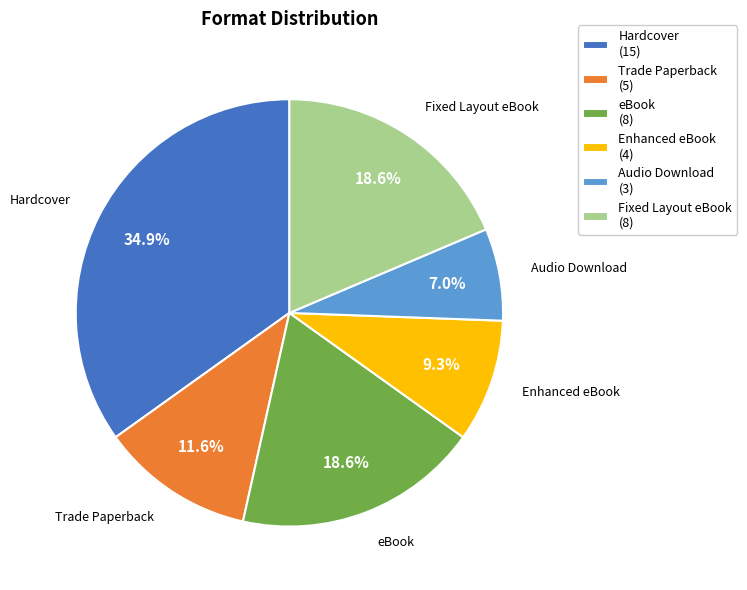

Which category has the smallest portion of the pie?

Audio Download (3)